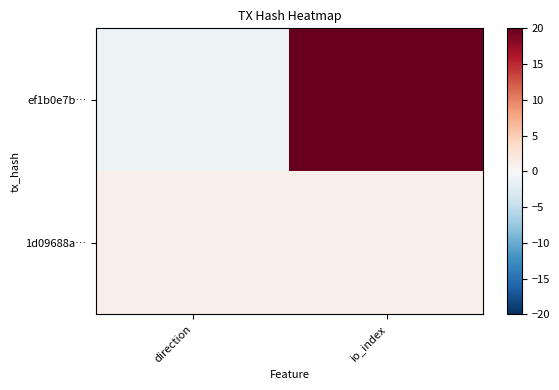

Reading left to right, list all the values displayed in this chart.

ef1b0e7b…: direction=-1	io_index=20
1d09688a…: direction=1	io_index=1